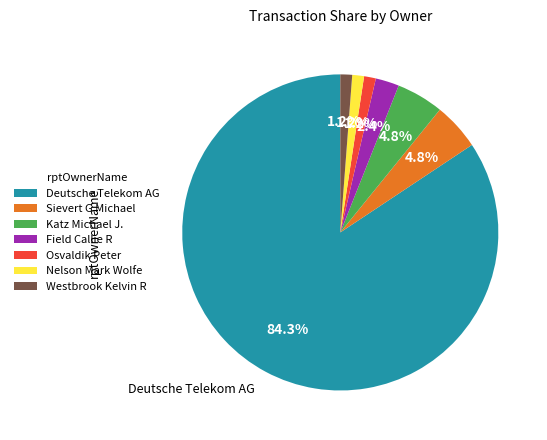

How many segments does this pie chart have?

7